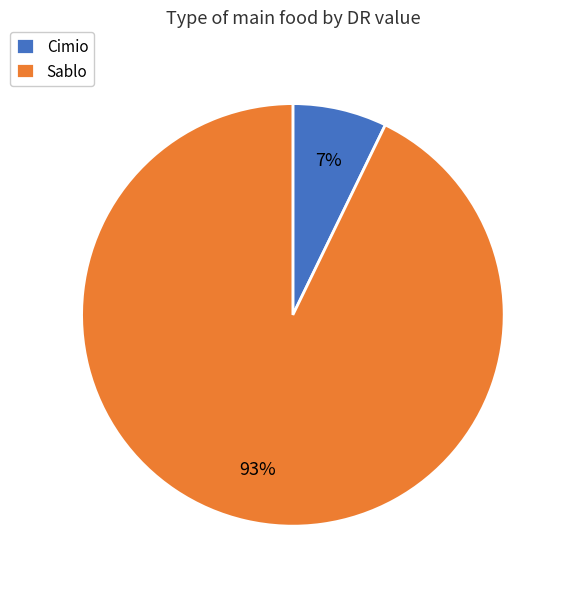

Is the sum of Cimio and Sablo greater than half?

Yes